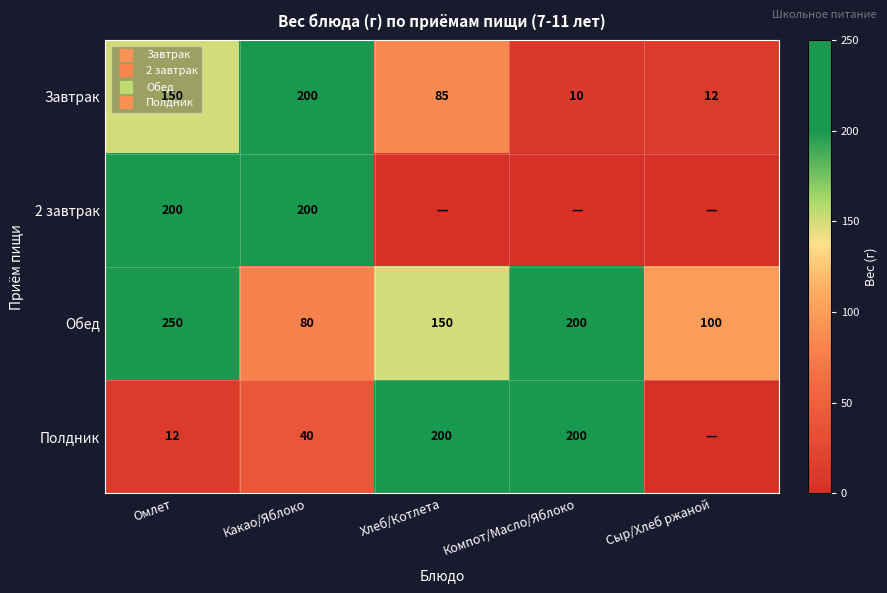

What is the difference between the second highest and minimum values in the 2 завтрак series?

200